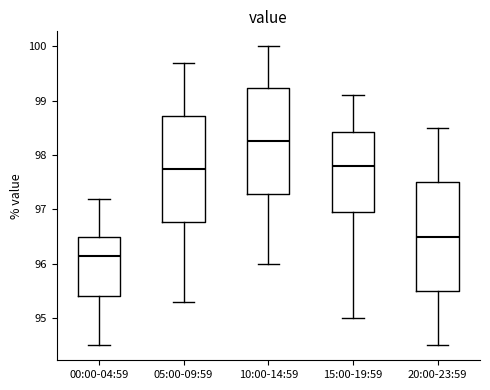

Reading left to right, read every box against the y-axis: the position of its median line, the range the box covers, and the ends of its whiskers. The values are not printed on the chart, so give them approximately, as read against the axis.

00:00-04:59: median 96.2, box 95.4 to 96.5, whiskers 94.5 to 97.2
05:00-09:59: median 97.8, box 96.8 to 98.7, whiskers 95.3 to 99.7
10:00-14:59: median 98.3, box 97.3 to 99.2, whiskers 96.0 to 100.0
15:00-19:59: median 97.8, box 97.0 to 98.4, whiskers 95.0 to 99.1
20:00-23:59: median 96.5, box 95.5 to 97.5, whiskers 94.5 to 98.5